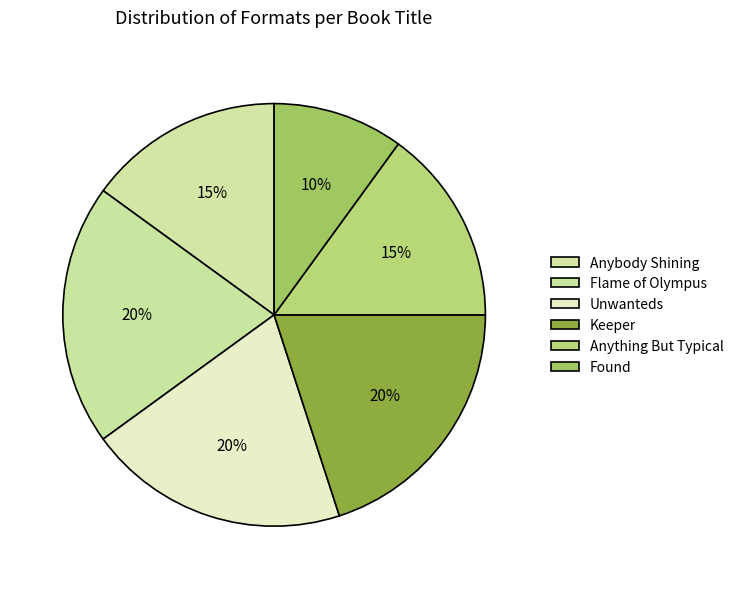

To the nearest percent, what percentage of the pie is Found?

10%